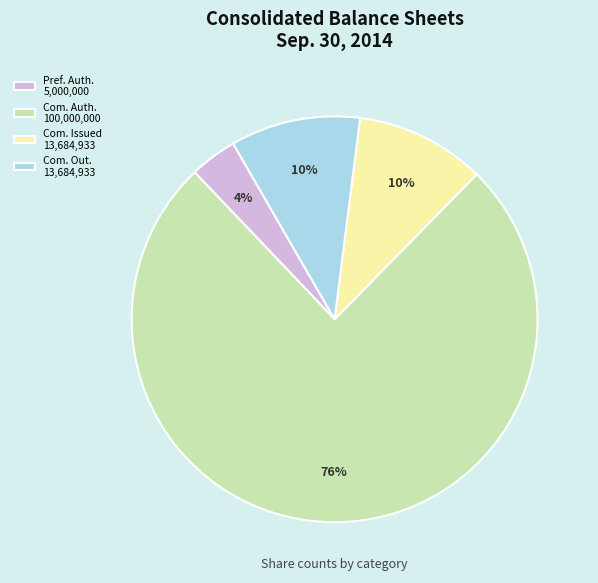

Approximately how many times larger is the value at Pref. Auth. 5,000,000 compared to Com. Out. 13,684,933?

0.4